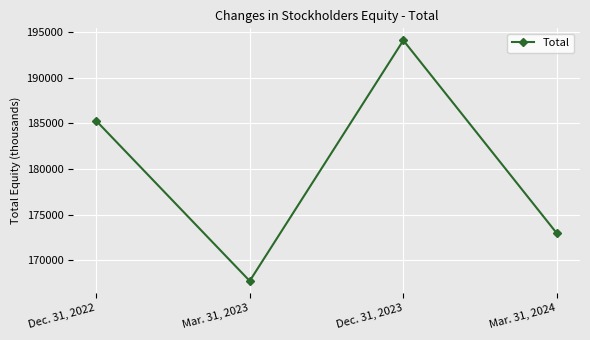

Count the values in the range 172937 to 194099.

3